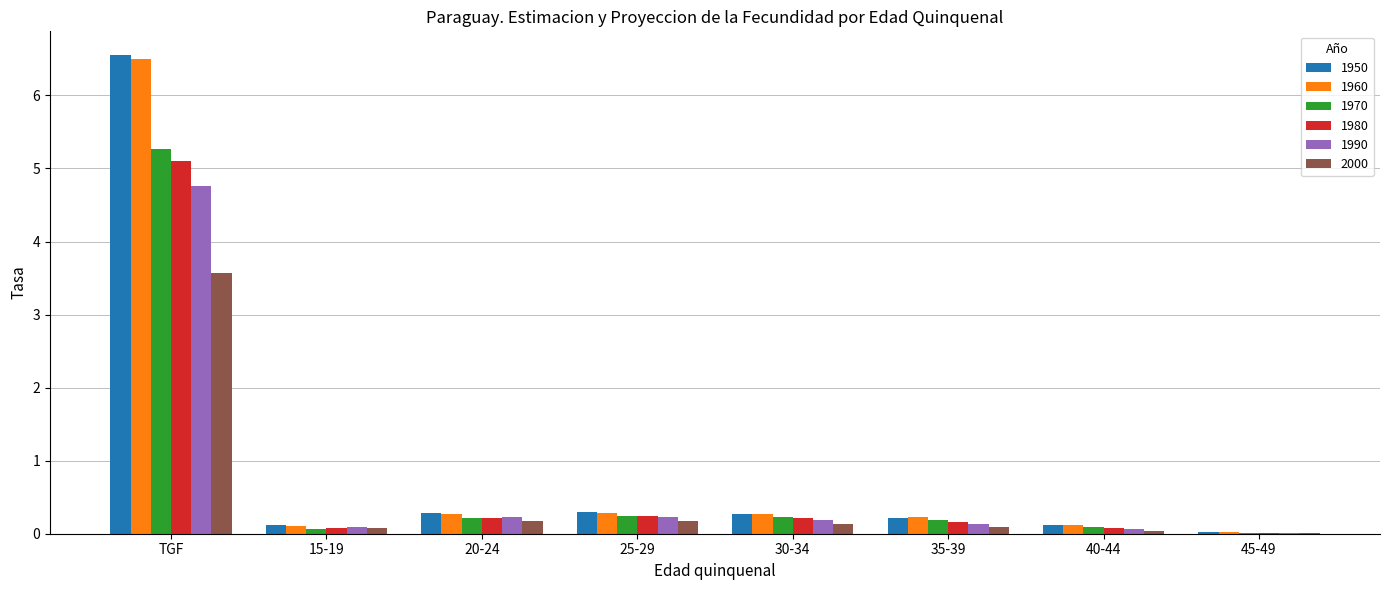

Is the value of 1960 at 40-44 greater than the value of 1950 at 25-29?

No